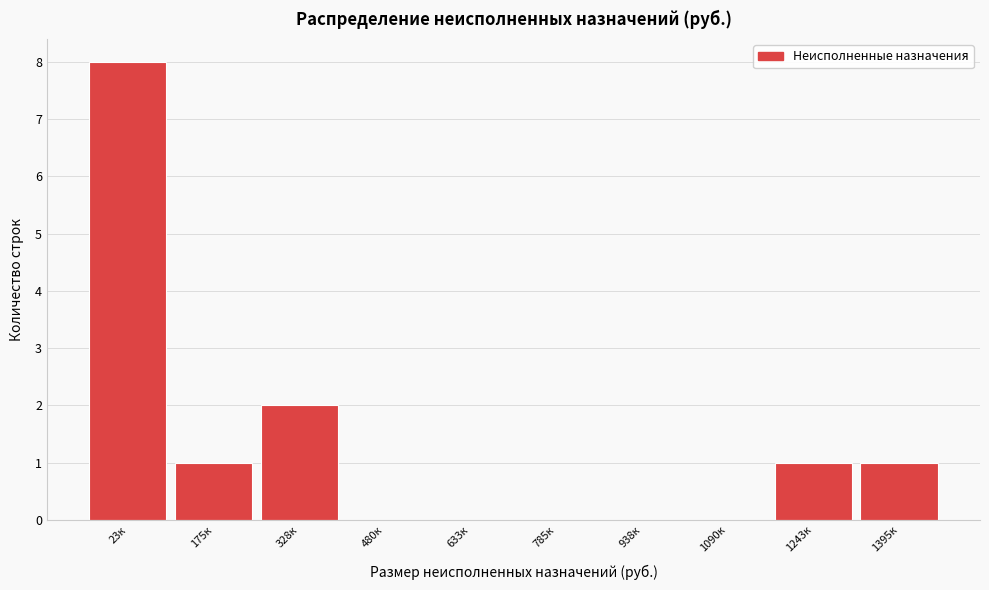

Reading right to left, what are all the values shown in this chart?

1395к=1	1243к=1	1090к=0	938к=0	785к=0	633к=0	480к=0	328к=2	175к=1	23к=8